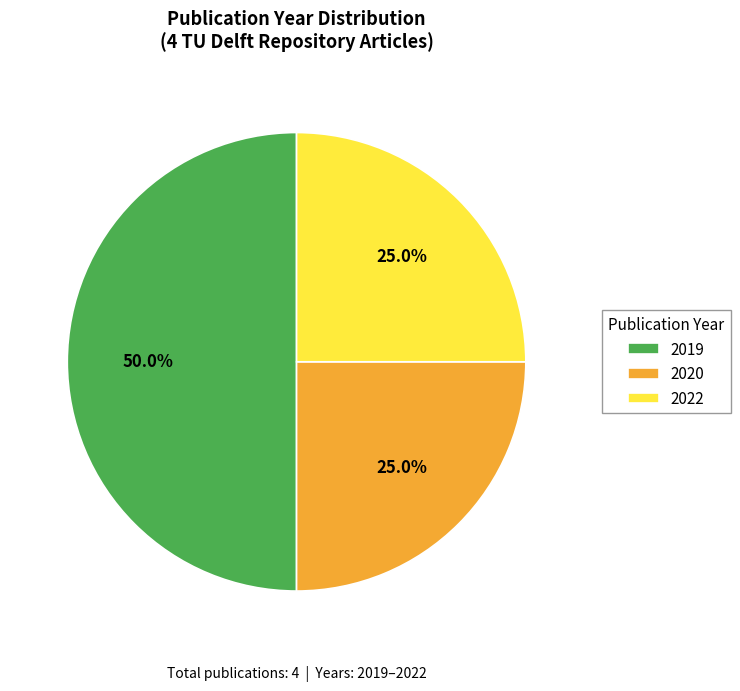

Which slice is the largest?

2019